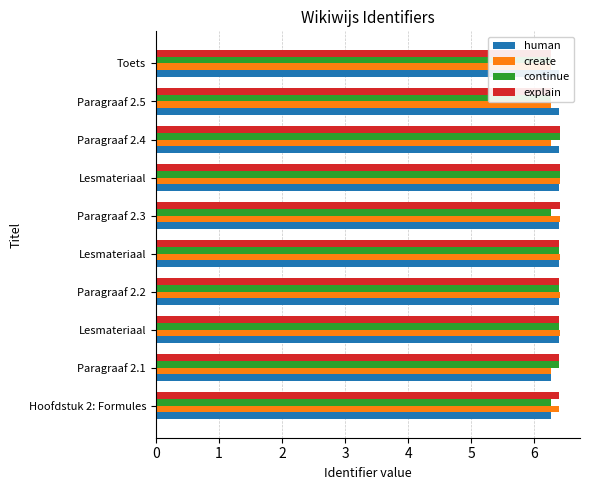

List the series in order of their peak value, lowest first.

human, continue, create, explain